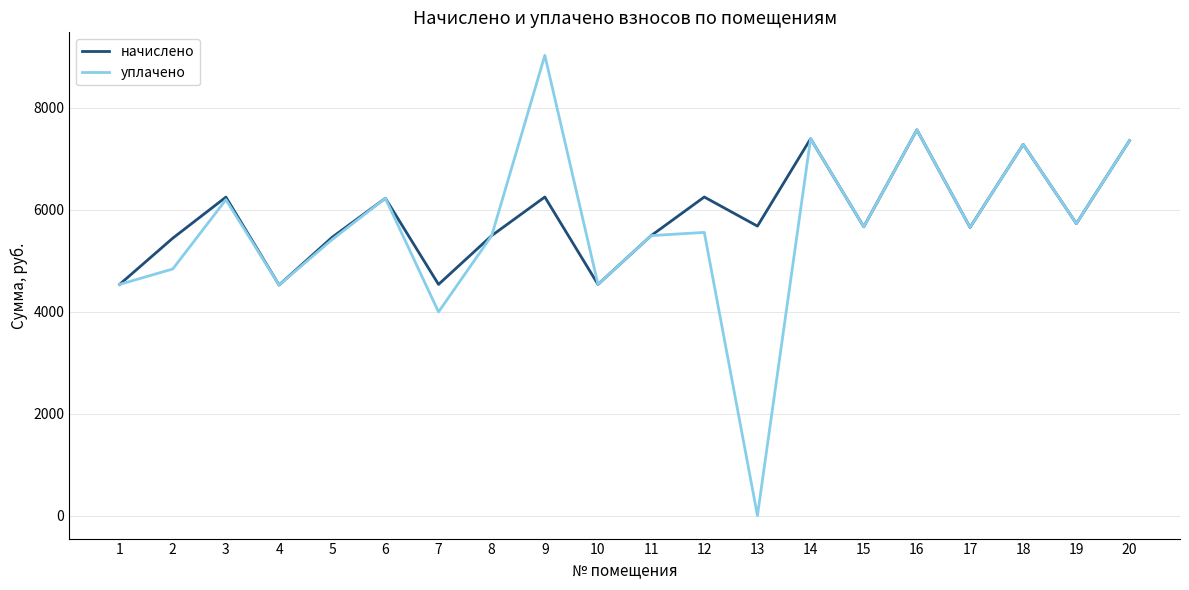

List the series in order of their peak value, lowest first.

начислено, уплачено